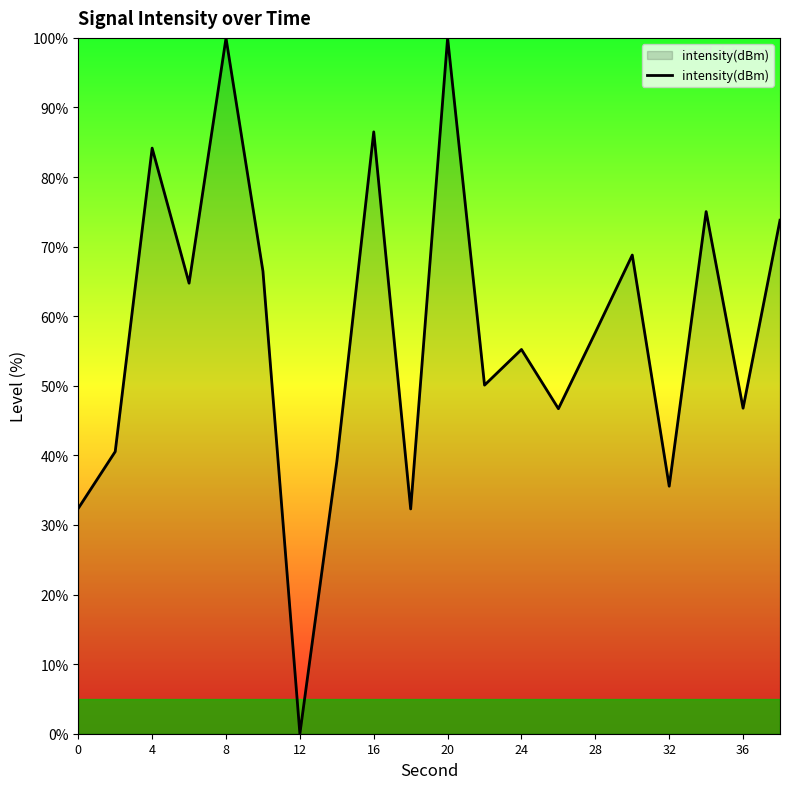

What is the greatest value displayed?

100.0